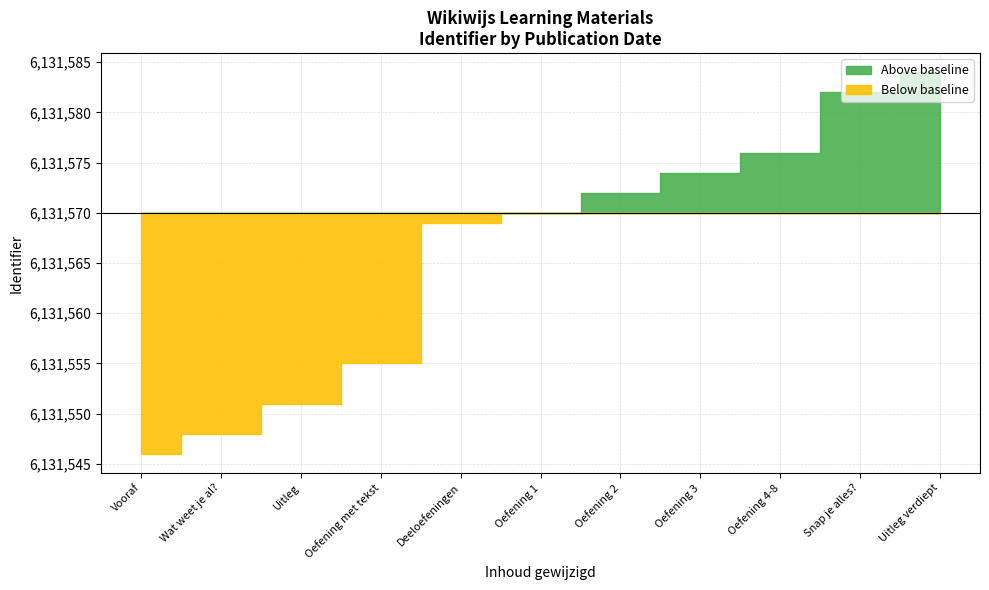

How many data points does each series have?

11